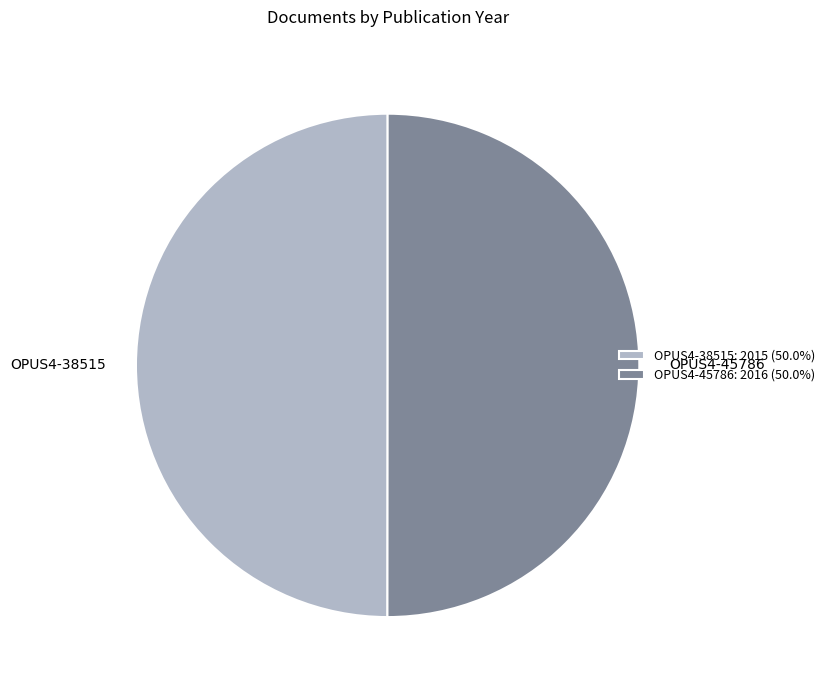

Is it true that OPUS4-45786 is 43% of the pie?

False